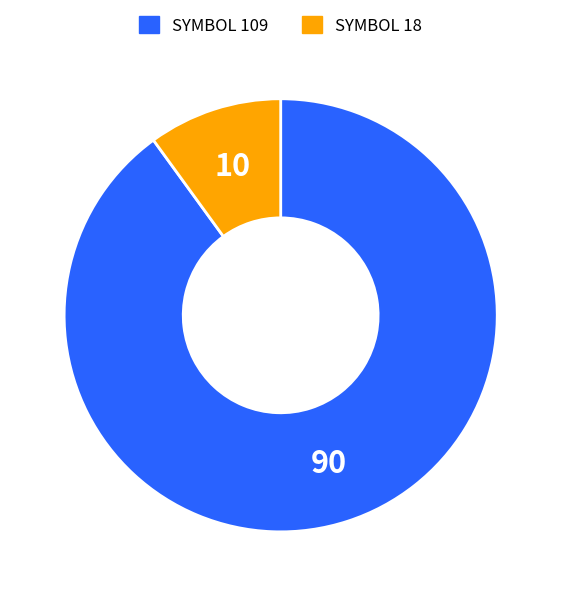

Approximately how many times larger is the value at SYMBOL 109 compared to SYMBOL 18?

9.0